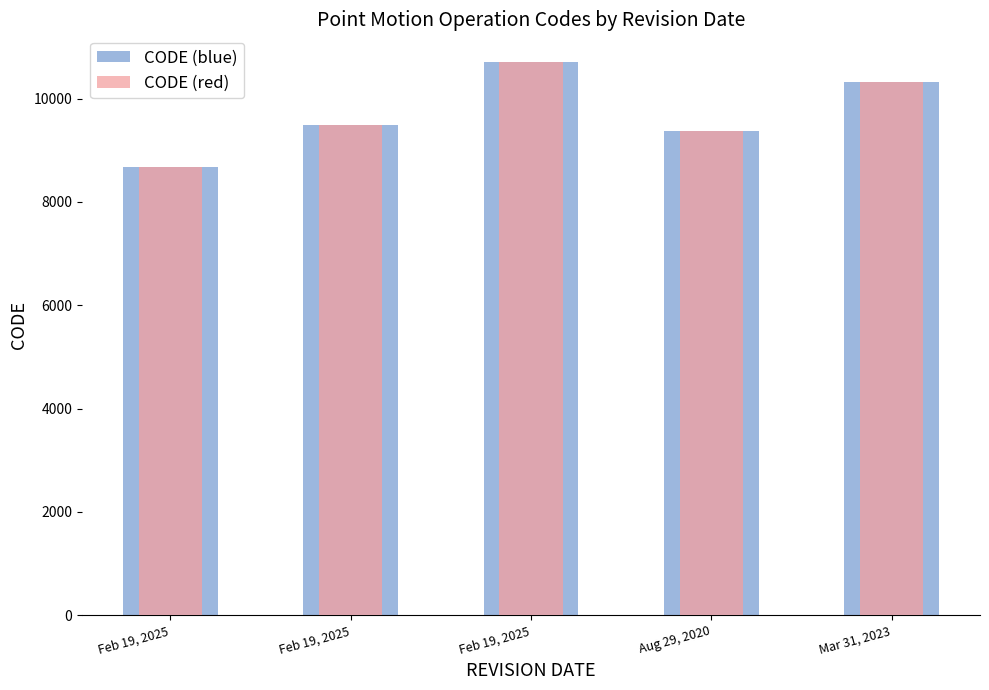

True or false: CODE (blue) has a value of 9483 at Feb 19, 2025.

True